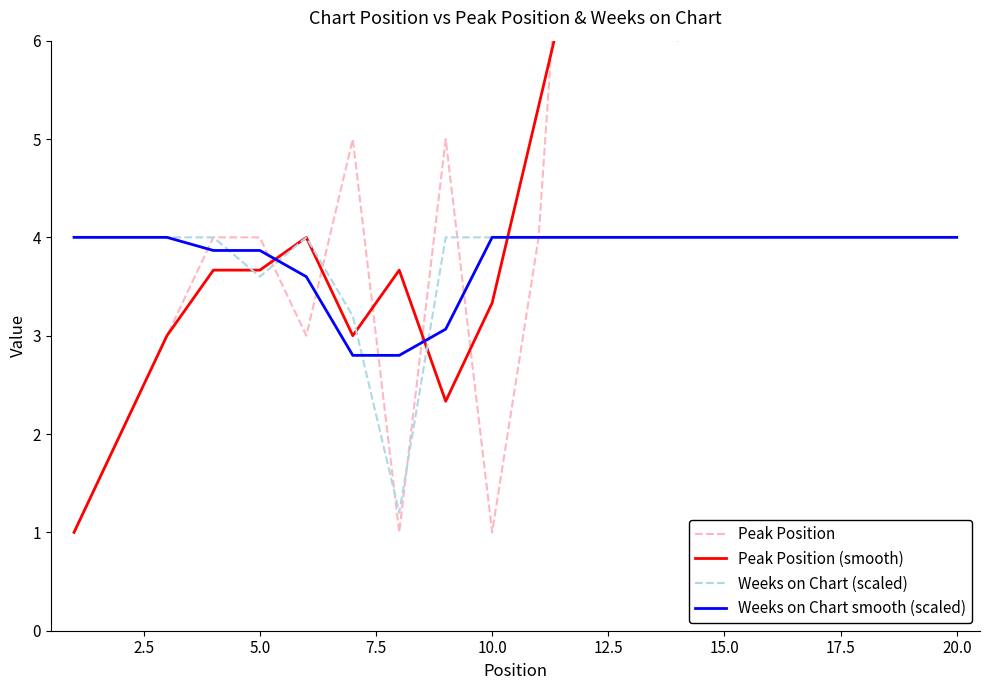

What is the maximum value for Peak Position (smooth)?

15.3